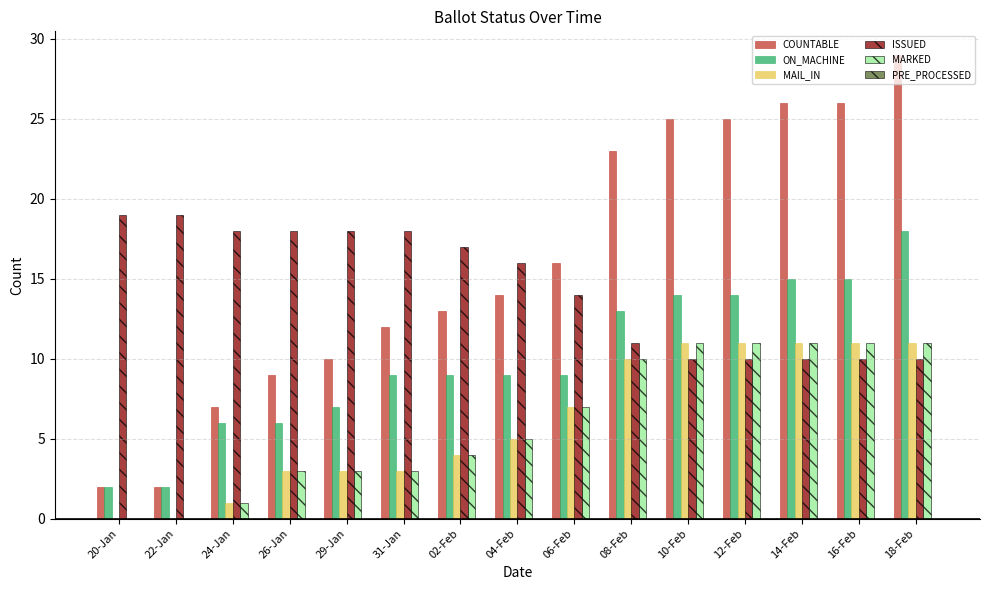

Is the value of MARKED at 18-Feb greater than the value of COUNTABLE at 12-Feb?

No